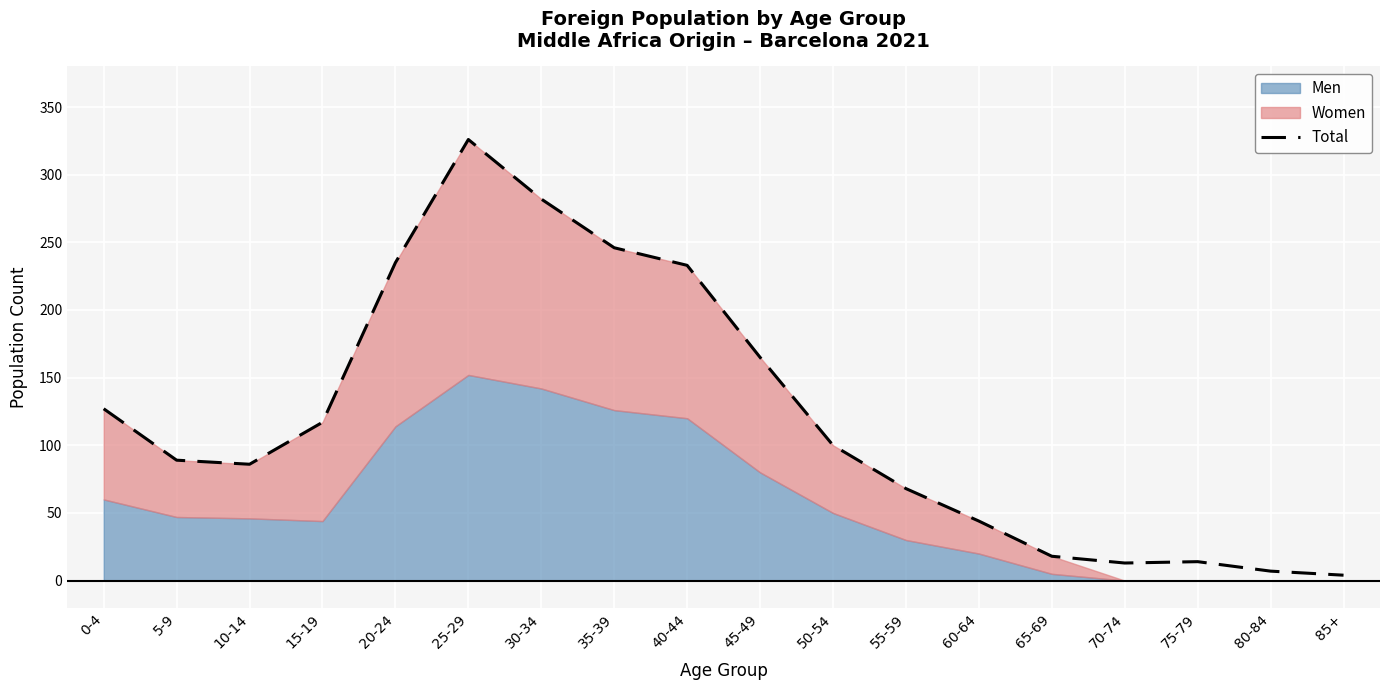

What is the maximum value shown in the chart?

326